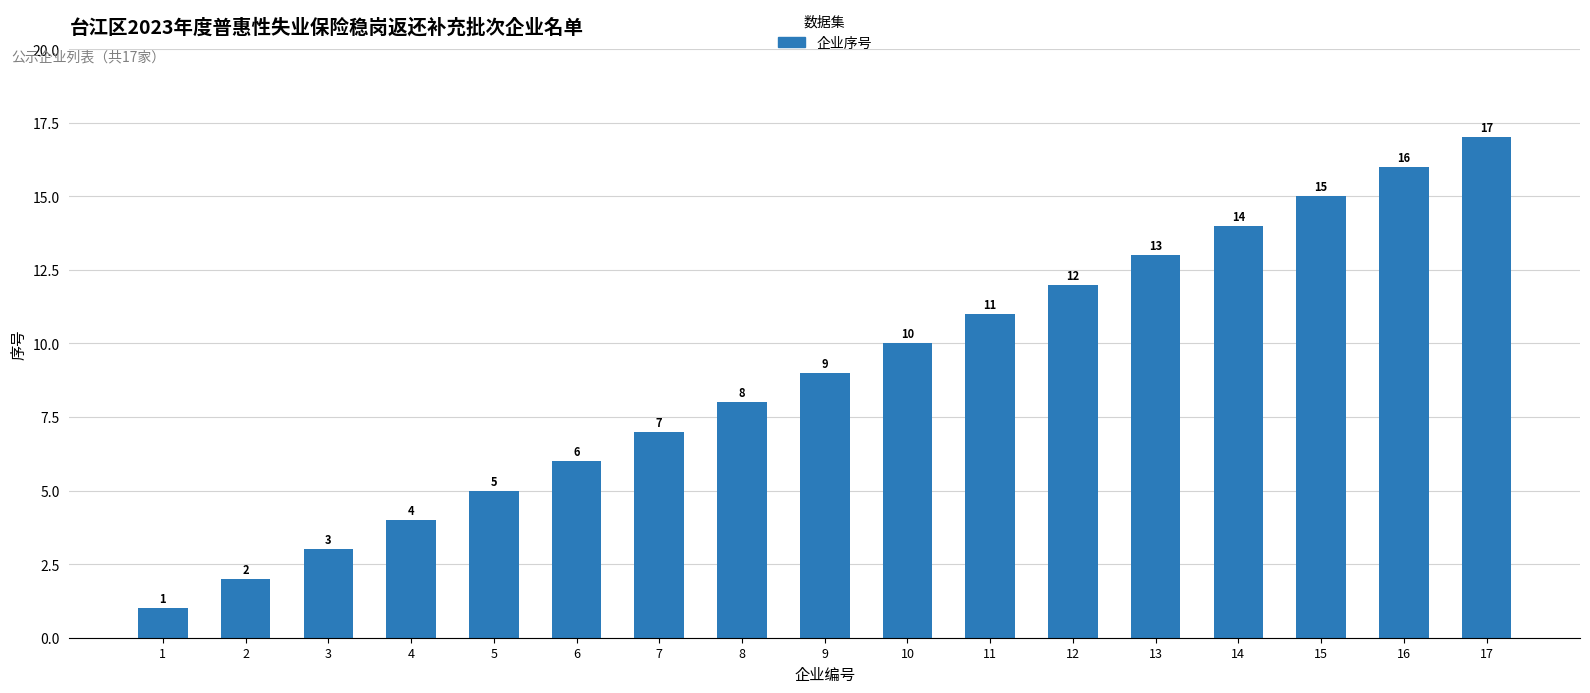

Reading left to right, what are all the values shown in this chart?

1	2	3	4	5	6	7	8	9	10	11	12	13	14	15	16	17